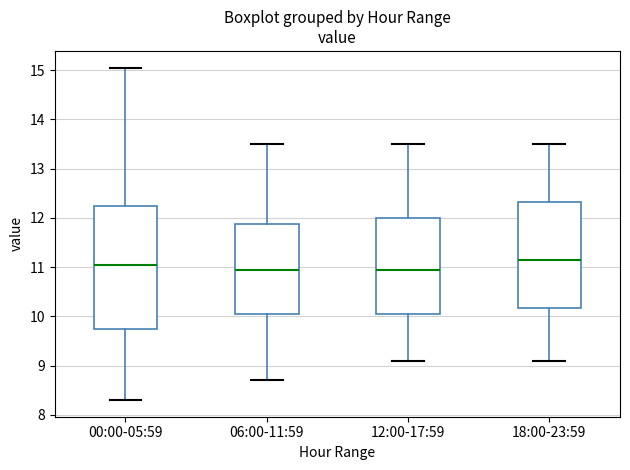

Reading left to right, read every box against the y-axis: the position of its median line, the range the box covers, and the ends of its whiskers. The values are not printed on the chart, so give them approximately, as read against the axis.

00:00-05:59: median 11.0, box 9.8 to 12.2, whiskers 8.3 to 15.1
06:00-11:59: median 11.0, box 10.1 to 11.9, whiskers 8.7 to 13.5
12:00-17:59: median 11.0, box 10.1 to 12.0, whiskers 9.1 to 13.5
18:00-23:59: median 11.2, box 10.2 to 12.3, whiskers 9.1 to 13.5